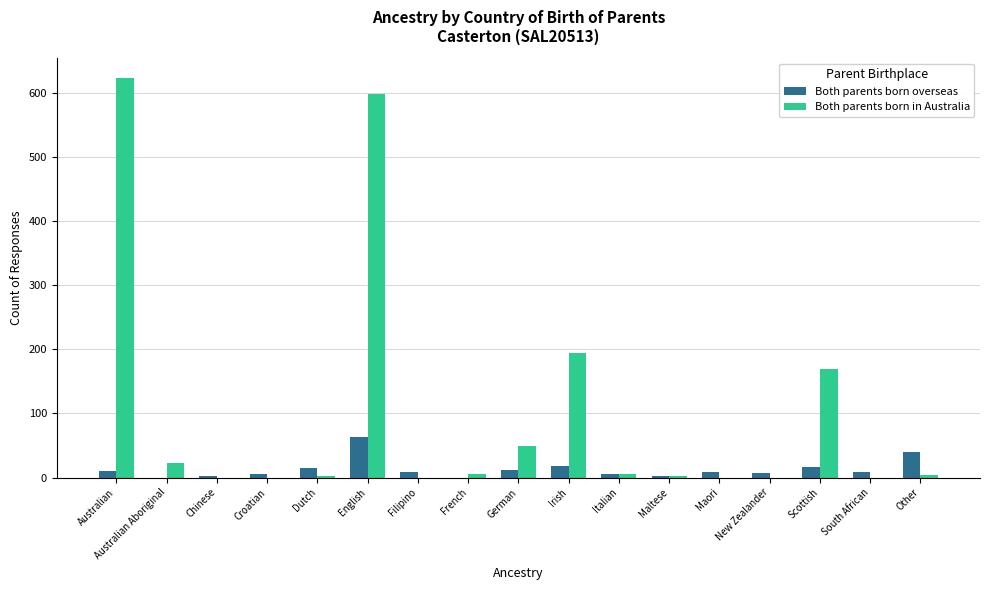

At which label is Both parents born in Australia closest to 311?

Irish